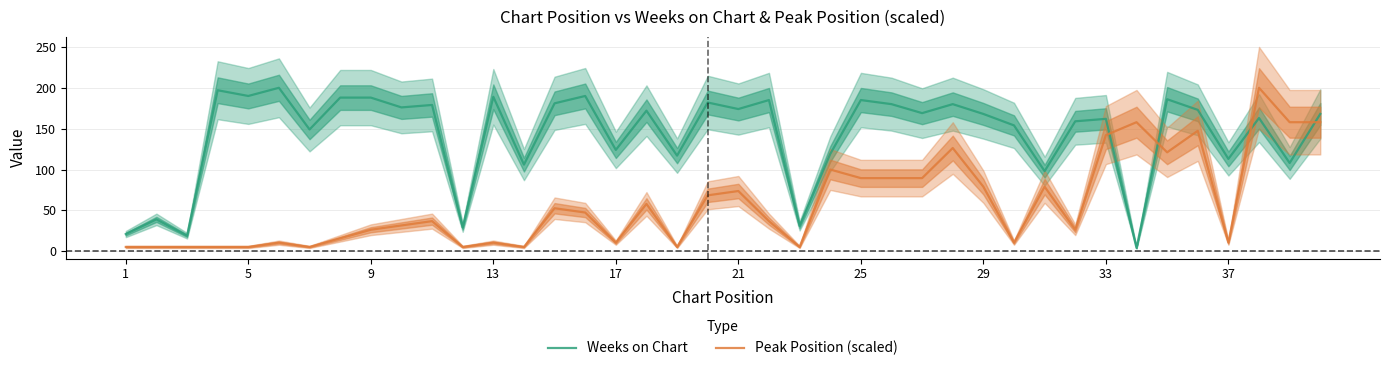

How many interior local valleys does the Weeks on Chart series have?

15